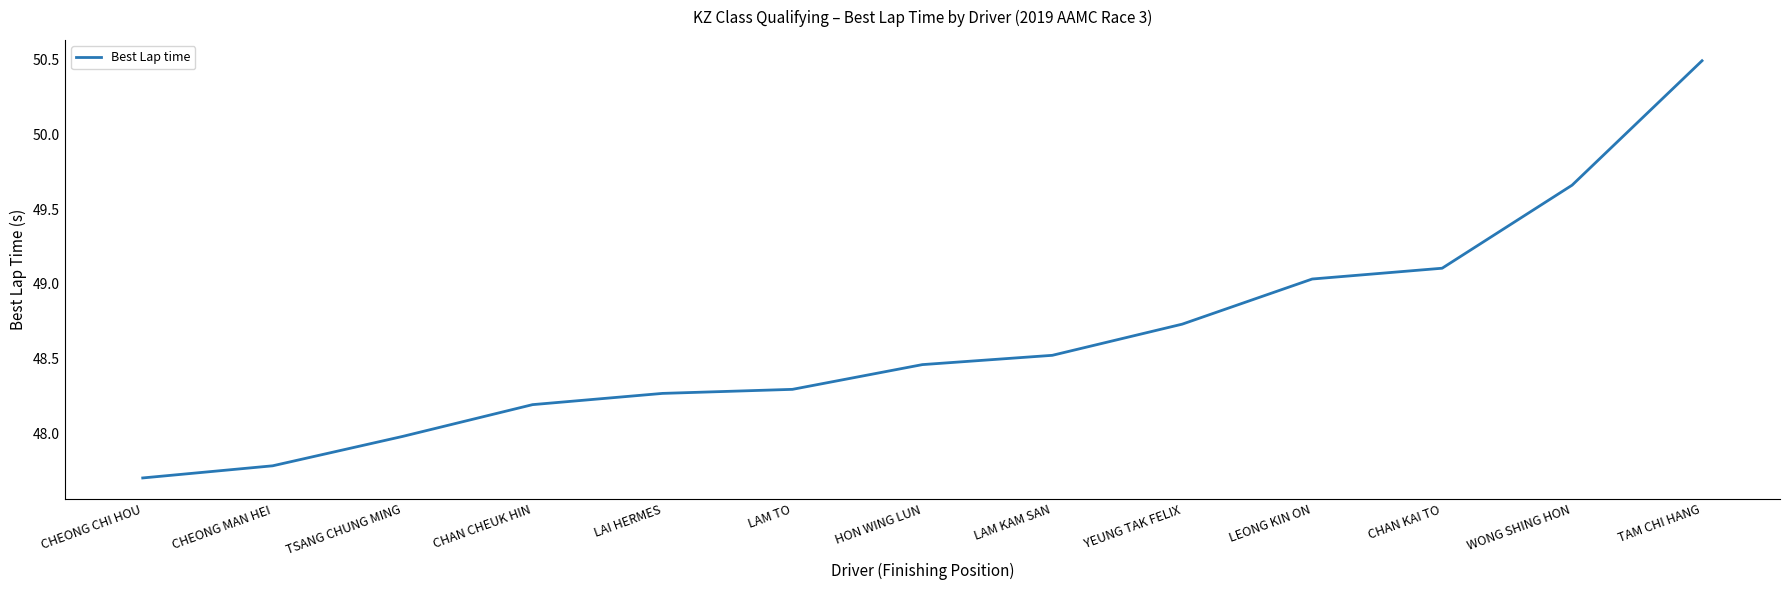

Rank the categories by value from lowest to highest.

CHEONG CHI HOU, CHEONG MAN HEI, TSANG CHUNG MING, CHAN CHEUK HIN, LAI HERMES, LAM TO, HON WING LUN, LAM KAM SAN, YEUNG TAK FELIX, LEONG KIN ON, CHAN KAI TO, WONG SHING HON, TAM CHI HANG